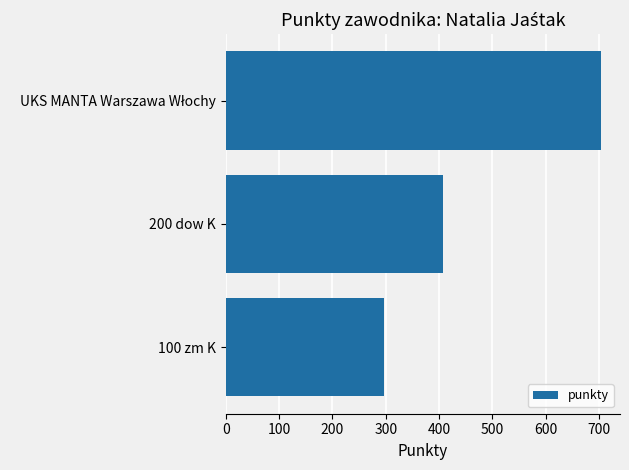

Count the number of categories in the chart.

3